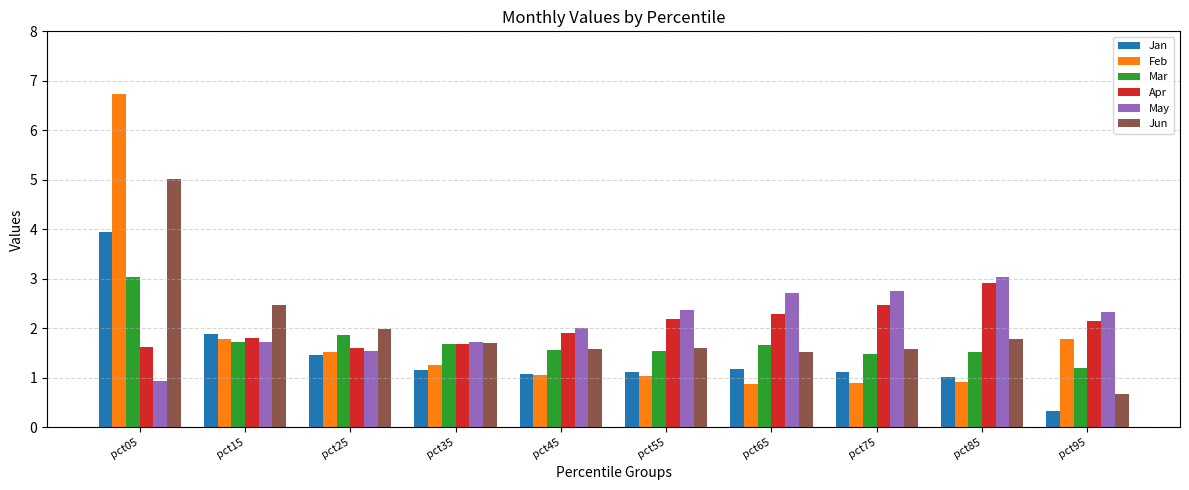

Between pct05 and pct85, which series saw the biggest shift?

Feb